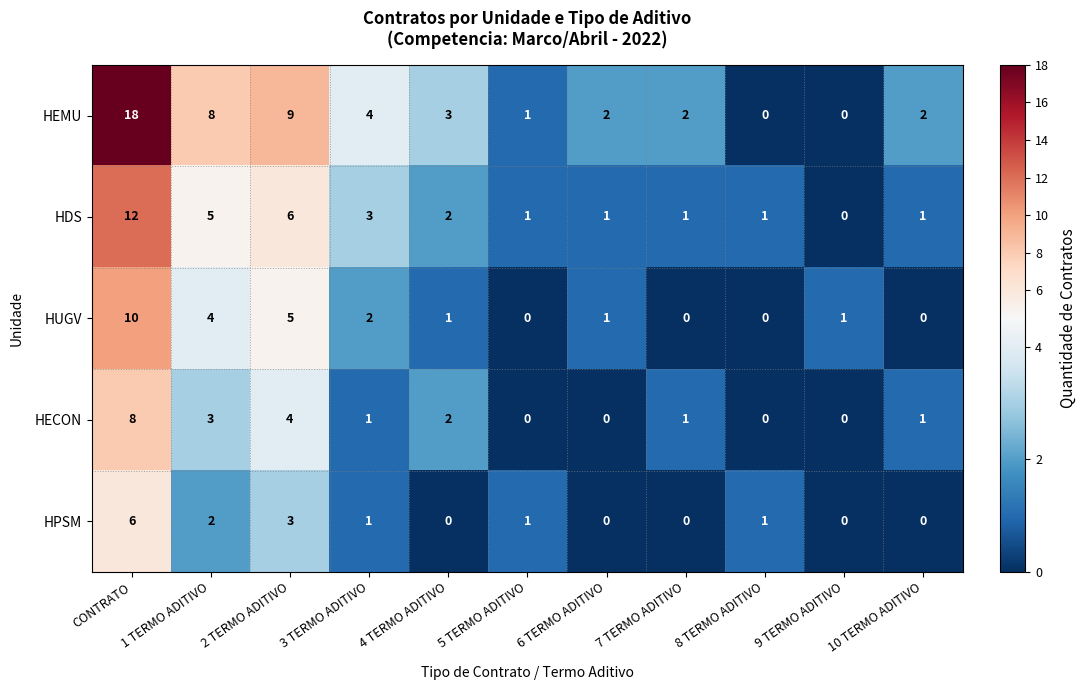

How many data points in HECON are less than 1?

4